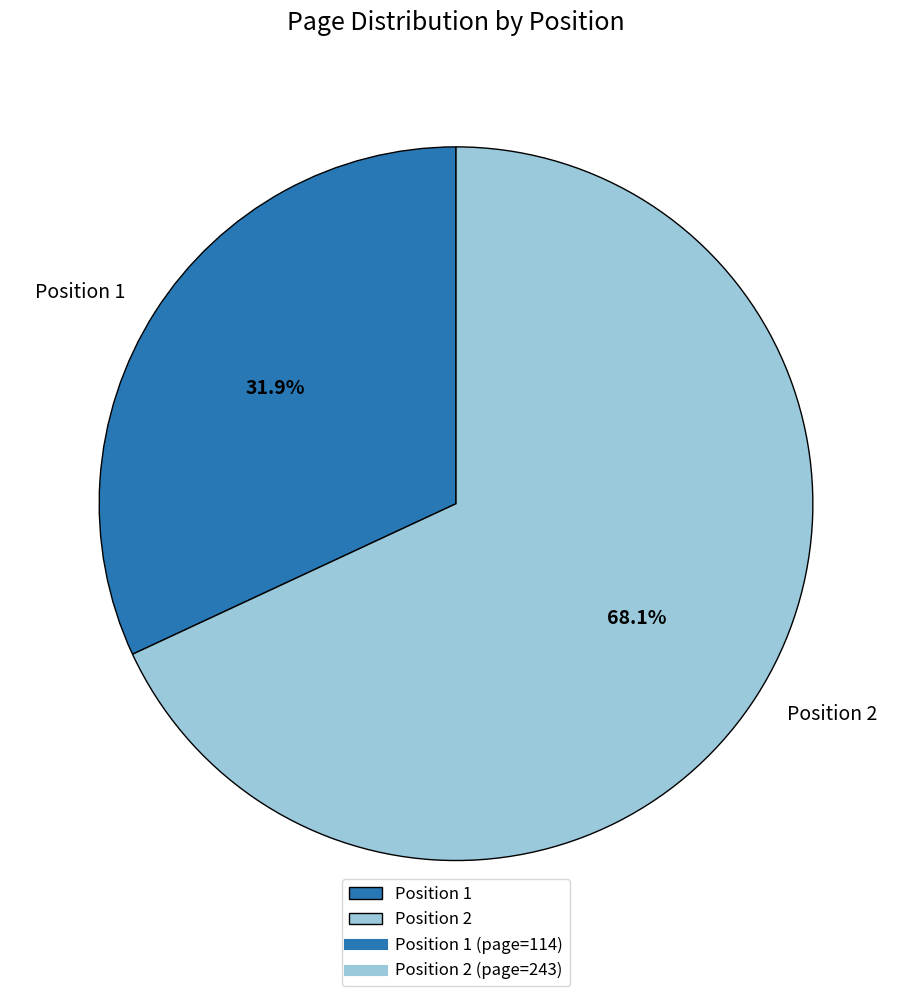

Which category has the smallest portion of the pie?

Position 1